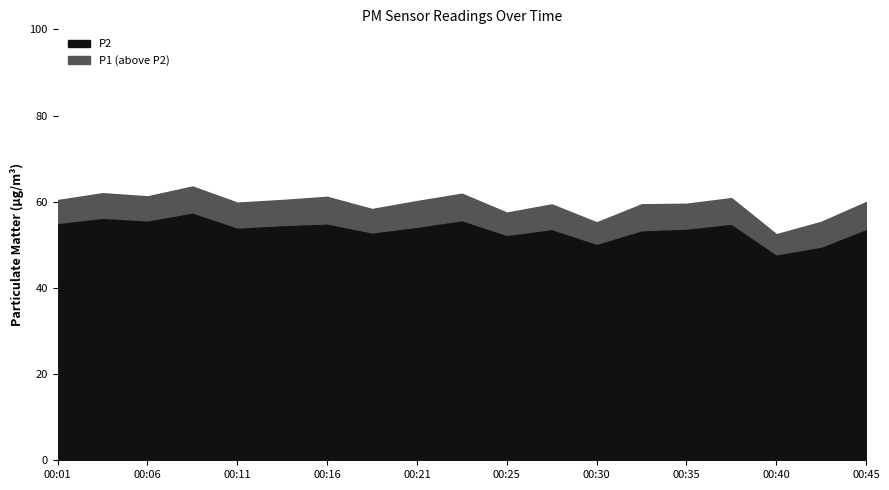

True or false: P1 and P2 cross at least once.

False